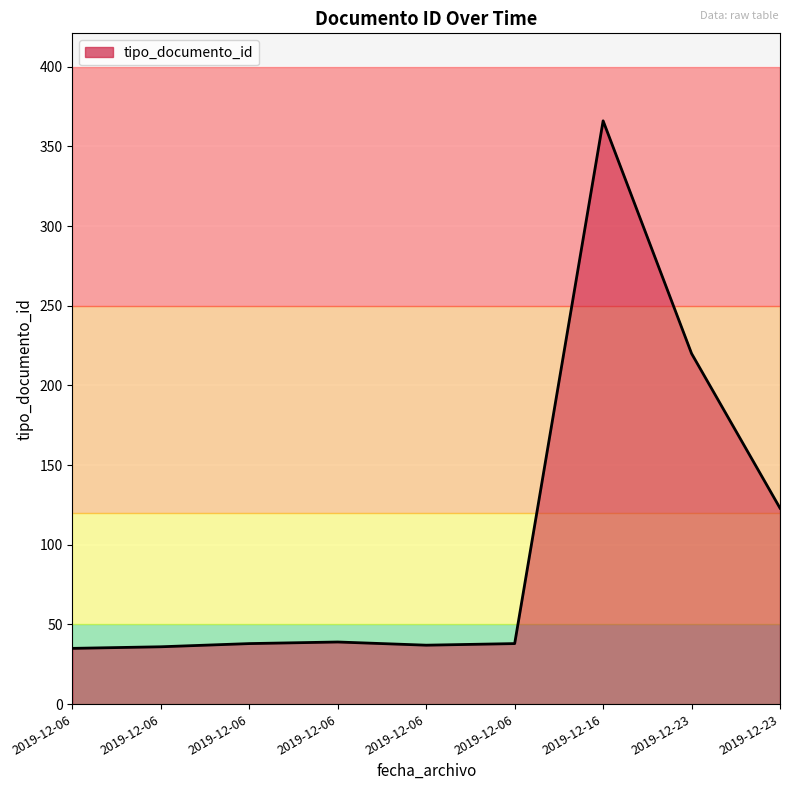

Rank the categories by value from lowest to highest.

2019-12-06, 2019-12-06, 2019-12-06, 2019-12-06, 2019-12-06, 2019-12-06, 2019-12-23, 2019-12-23, 2019-12-16